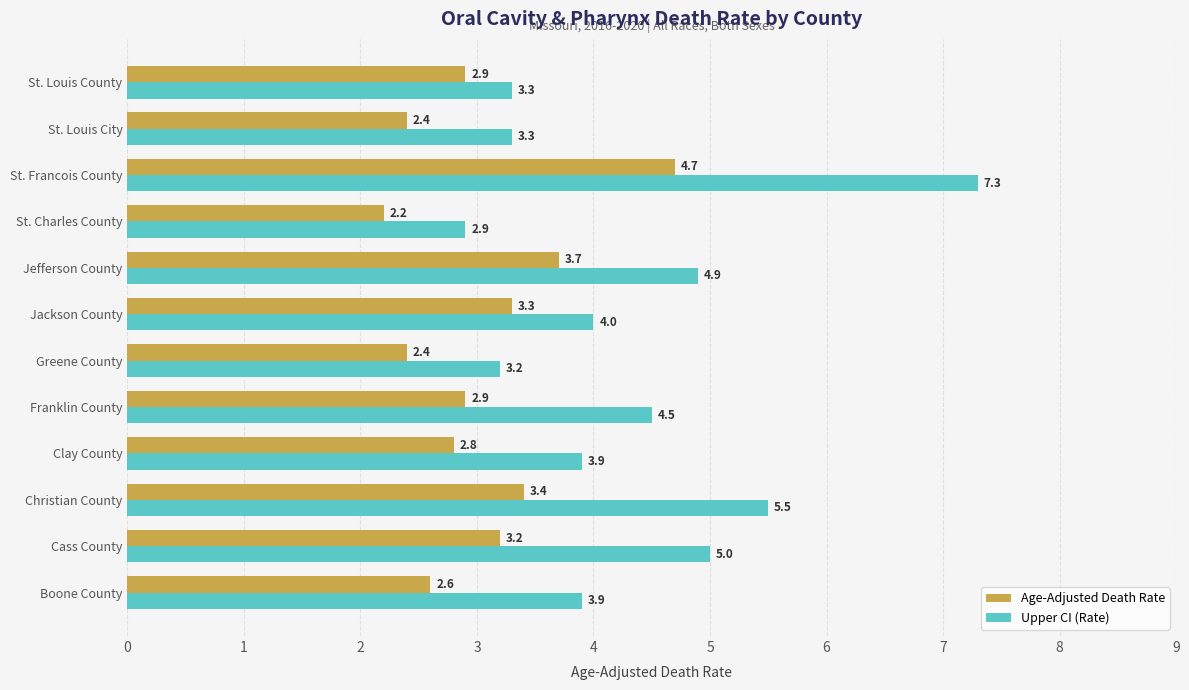

Which category has the lowest value in the Age-Adjusted Death Rate series?

St. Charles County